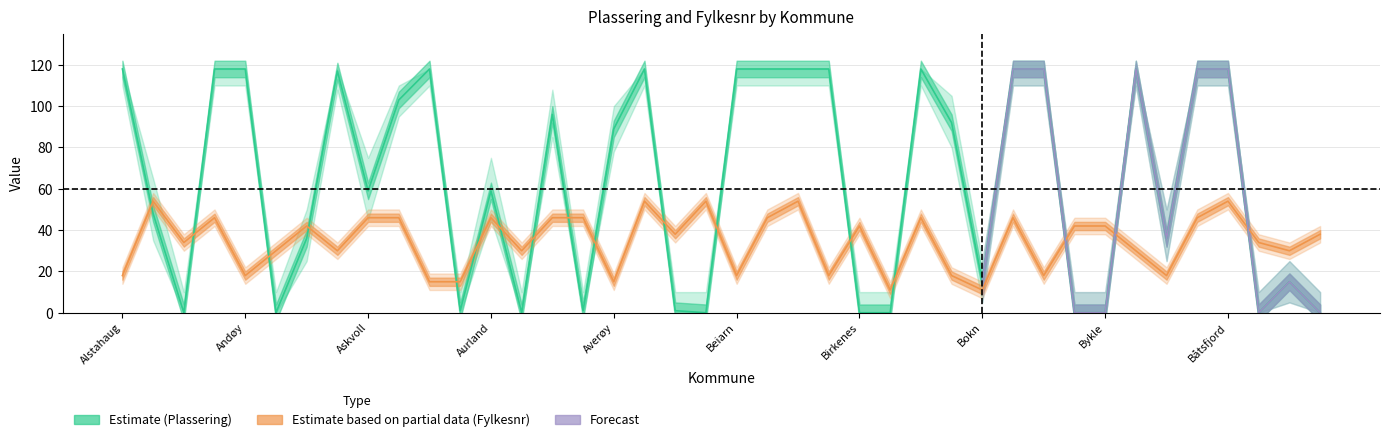

Which series ends up on top after the final intersection of Fylkesnr_center and Plassering_center?

Fylkesnr_center